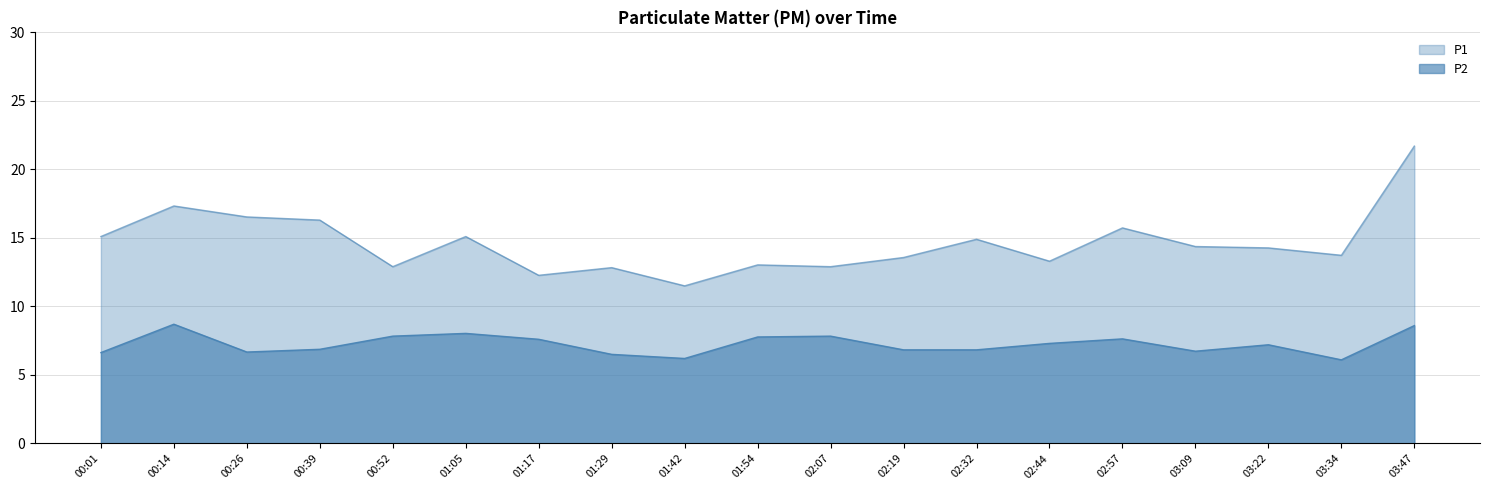

Reading left to right, what are all the values shown in this chart?

P1: 15.1	17.3	16.5	16.3	12.9	15.1	12.3	12.8	11.5	13.0	12.9	13.6	14.9	13.3	15.7	14.4	14.3	13.7	21.7
P2: 6.6	8.7	6.7	6.9	7.8	8.0	7.6	6.5	6.2	7.8	7.8	6.8	6.8	7.3	7.6	6.7	7.2	6.1	8.6